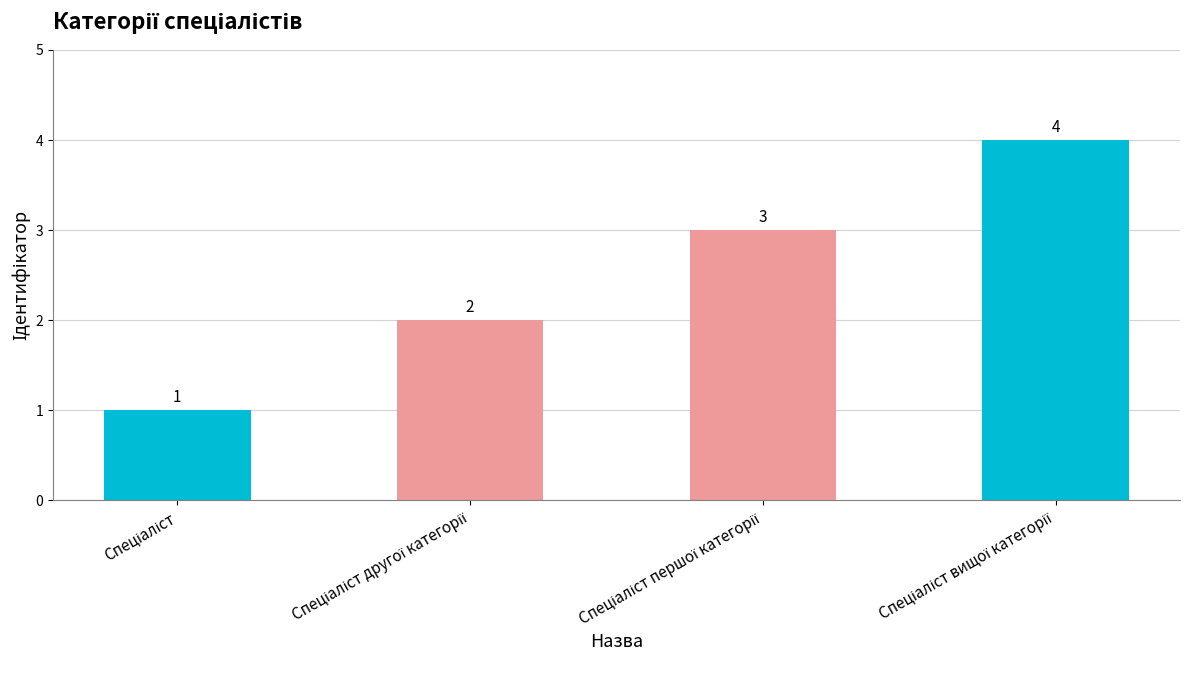

What is the value of the 1st bar from the left?

1